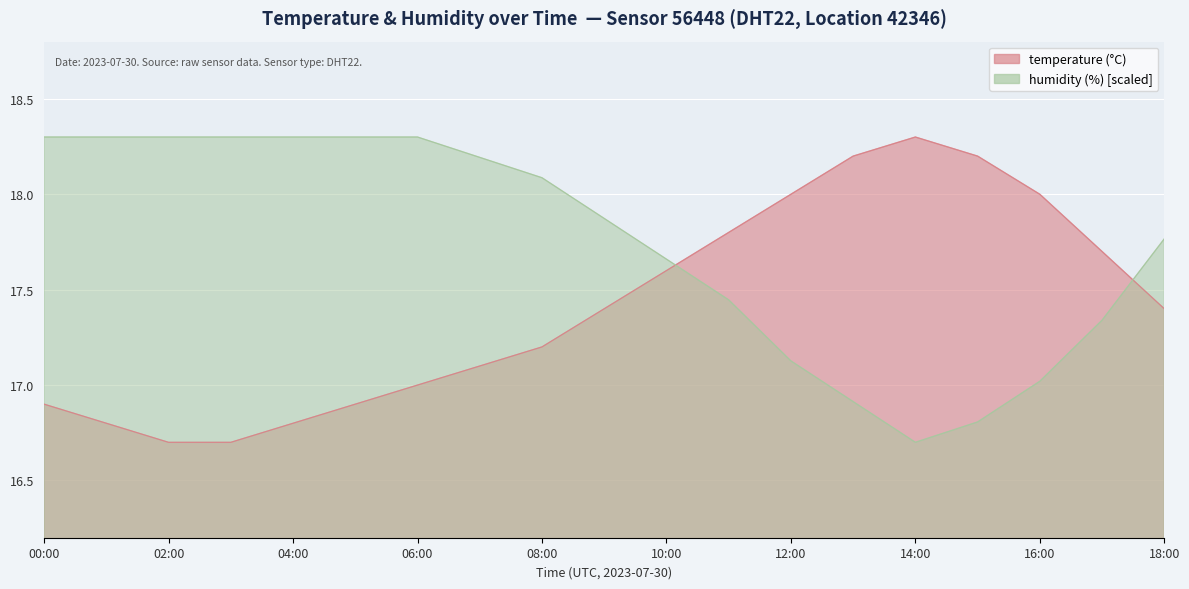

What is the value of the temperature point at the 18th from the left?

17.7